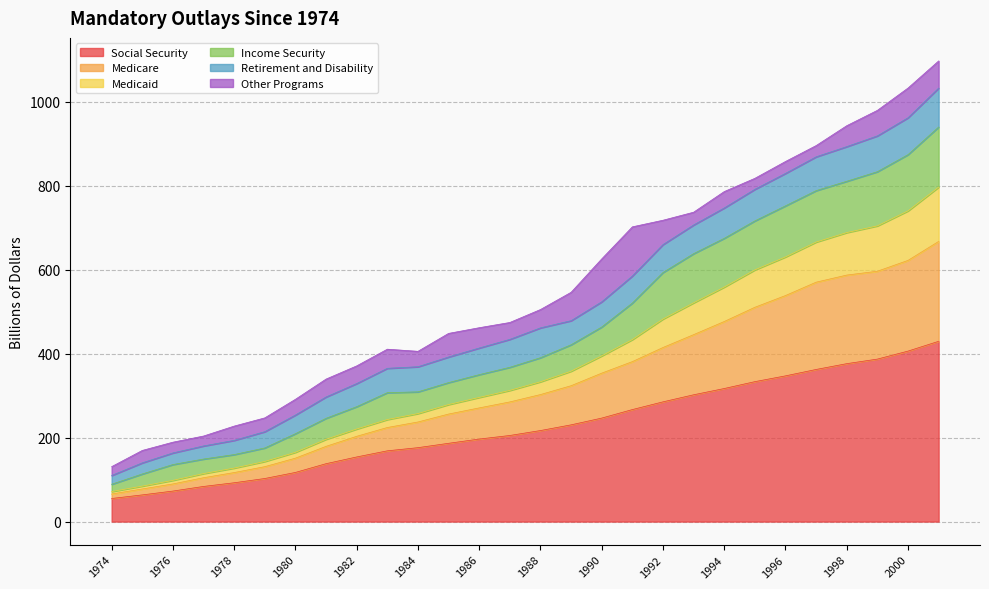

True or false: Medicare and Social Security cross at least once.

False